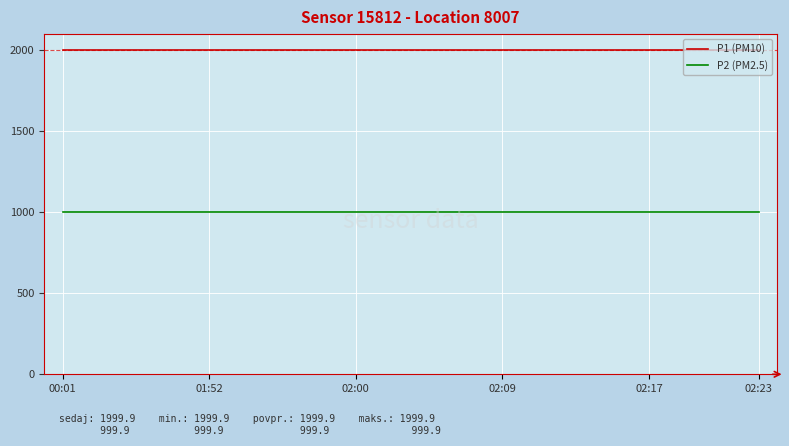

Which series has the largest total across all categories?

P1 (PM10)